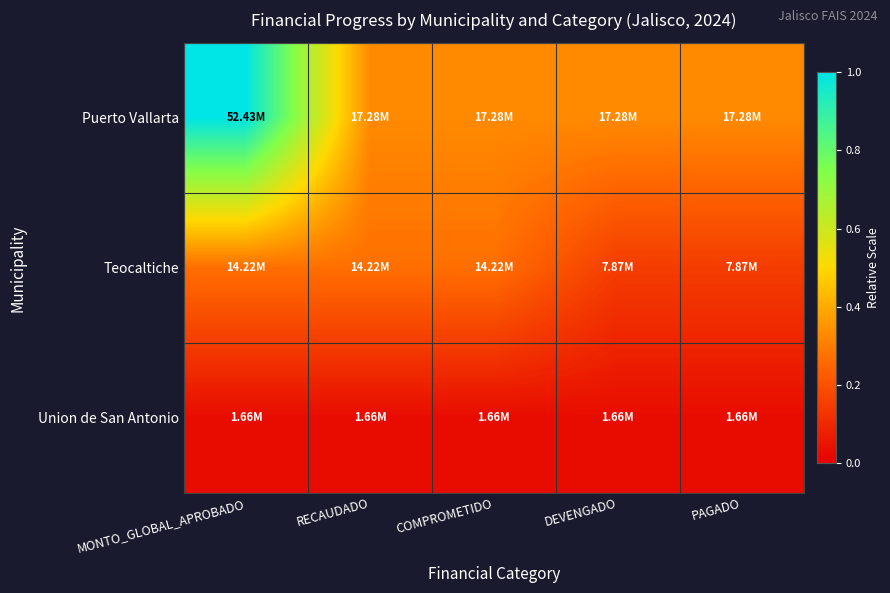

Reading left to right, what are all the values shown in this chart?

Puerto Vallarta: MONTO_GLOBAL_APROBADO=1.0	RECAUDADO=0.3	COMPROMETIDO=0.3	DEVENGADO=0.3	PAGADO=0.3
Teocaltiche: MONTO_GLOBAL_APROBADO=0.3	RECAUDADO=0.3	COMPROMETIDO=0.3	DEVENGADO=0.2	PAGADO=0.2
Union de San Antonio: MONTO_GLOBAL_APROBADO=0.0	RECAUDADO=0.0	COMPROMETIDO=0.0	DEVENGADO=0.0	PAGADO=0.0